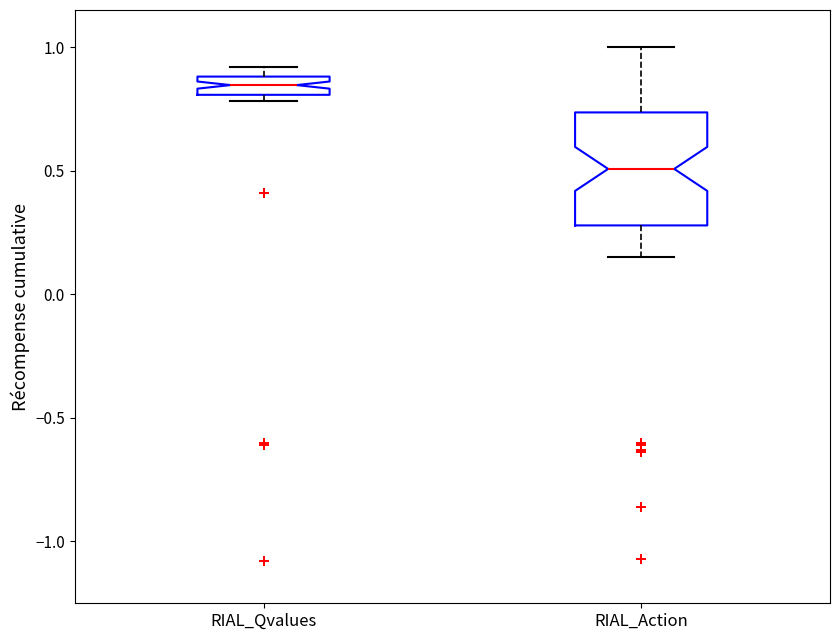

Which box has the lowest median line?

RIAL_Action